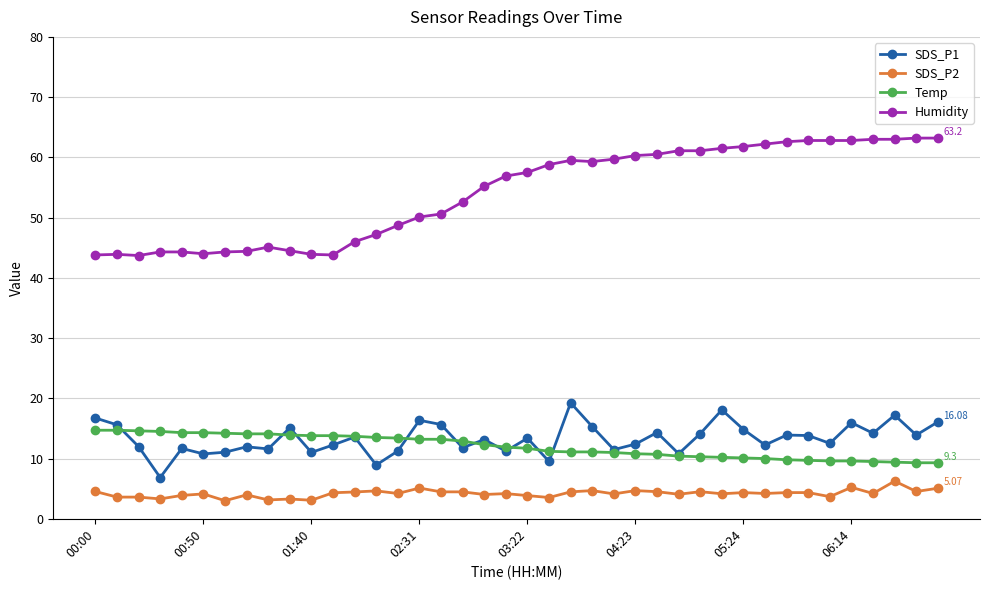

True or false: SDS_P1 and SDS_P2 cross at least once.

False